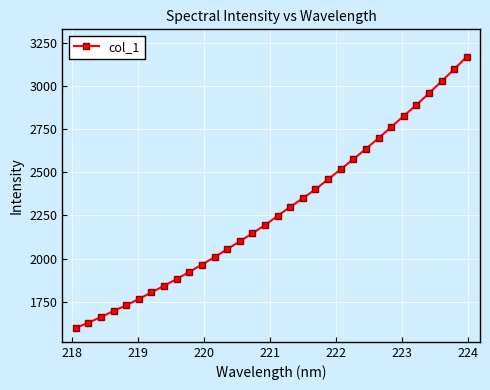

What is the greatest value displayed?

3169.2